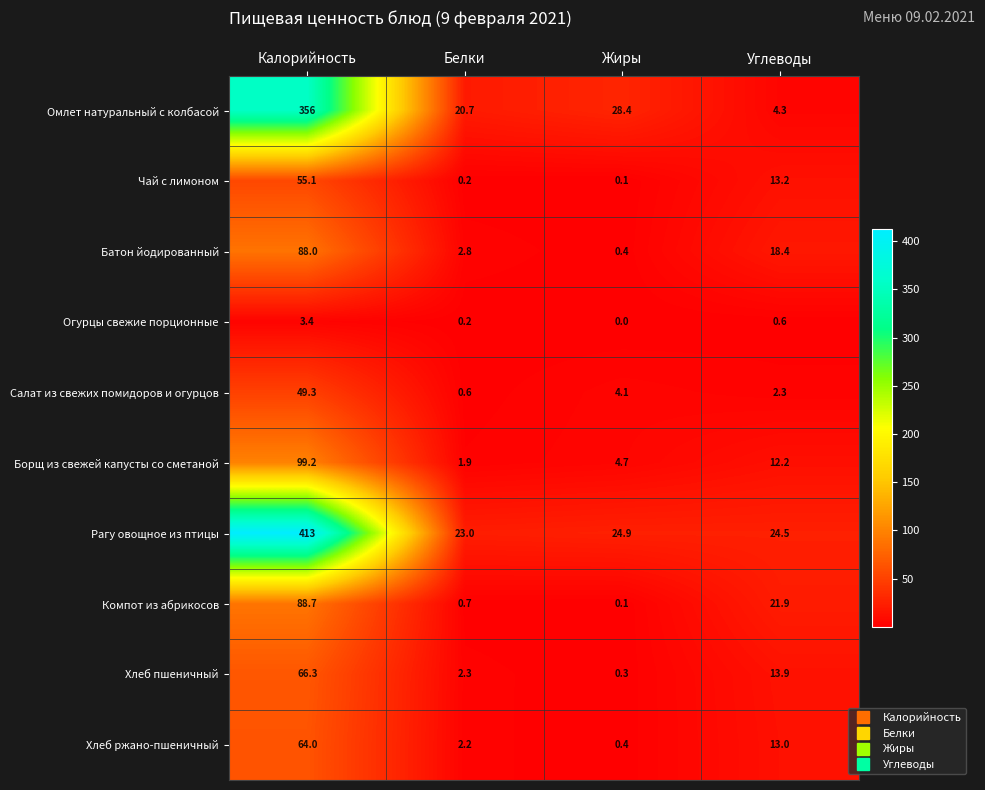

Between Белки and Жиры, which series saw the biggest shift?

Омлет натуральный с колбасой